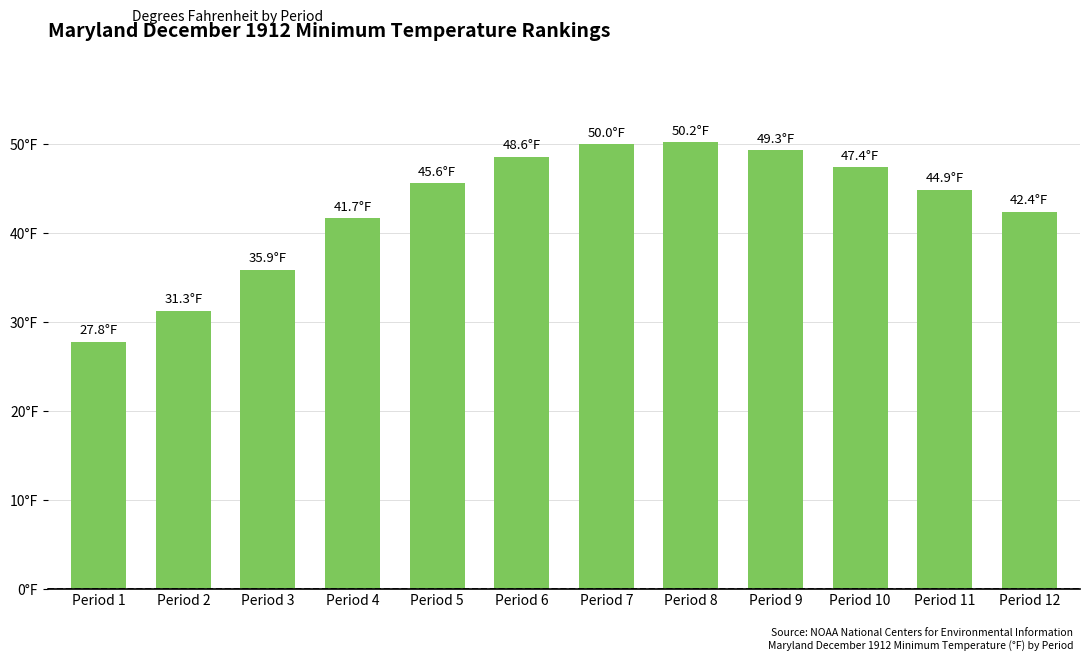

Reading left to right, transcribe all the data shown in this chart.

Period 1=27.8	Period 2=31.3	Period 3=35.9	Period 4=41.7	Period 5=45.6	Period 6=48.6	Period 7=50.0	Period 8=50.2	Period 9=49.3	Period 10=47.4	Period 11=44.9	Period 12=42.4